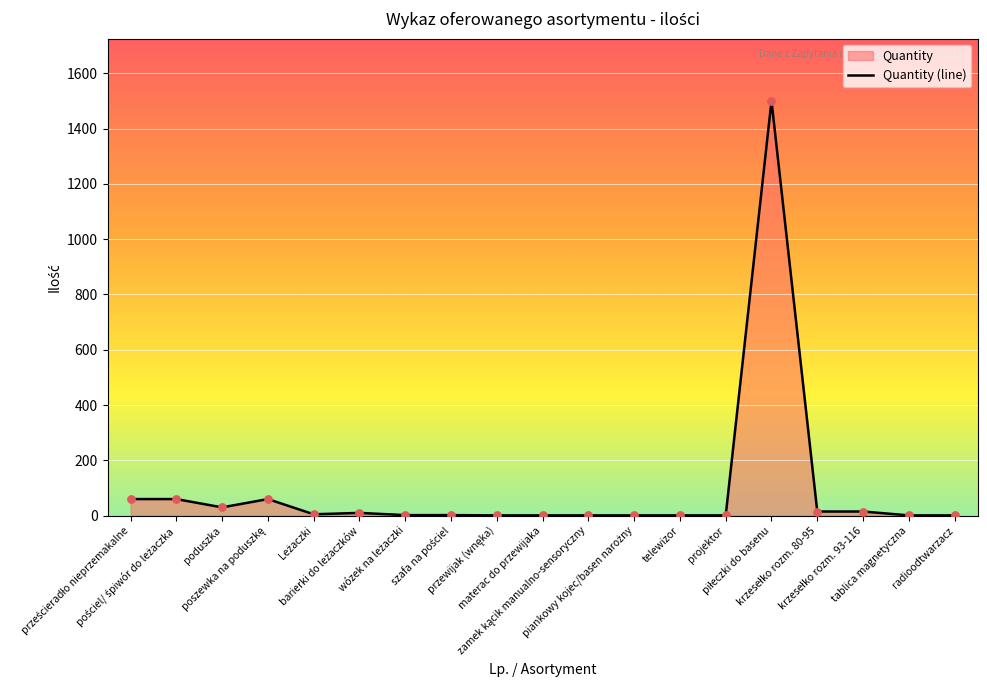

What is the change in value from barierki do leżaczków to wózek na leżaczki?

-8